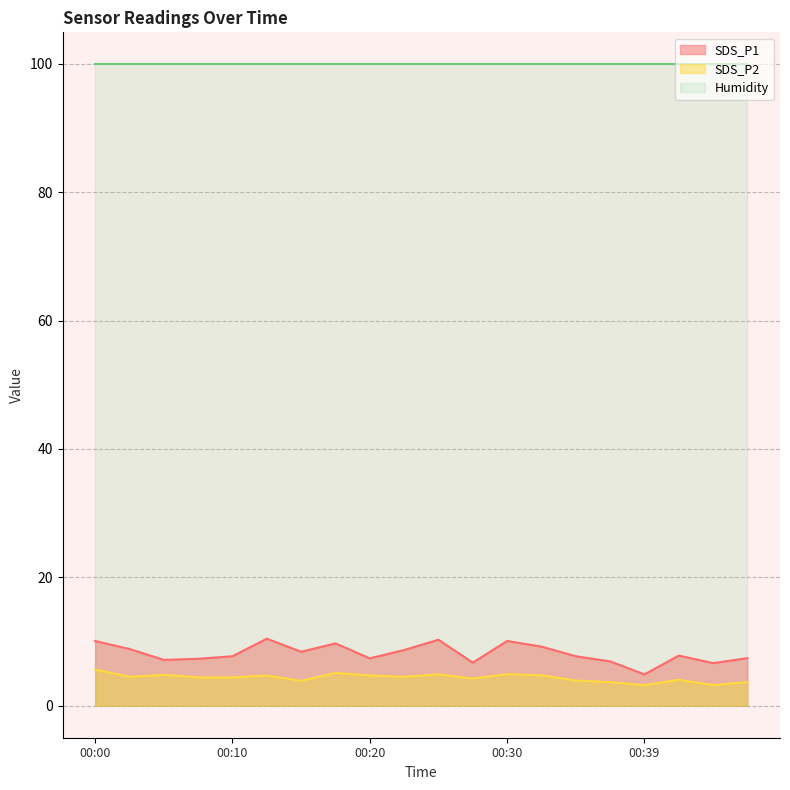

Where is SDS_P2 nearest to the value 4?

00:42